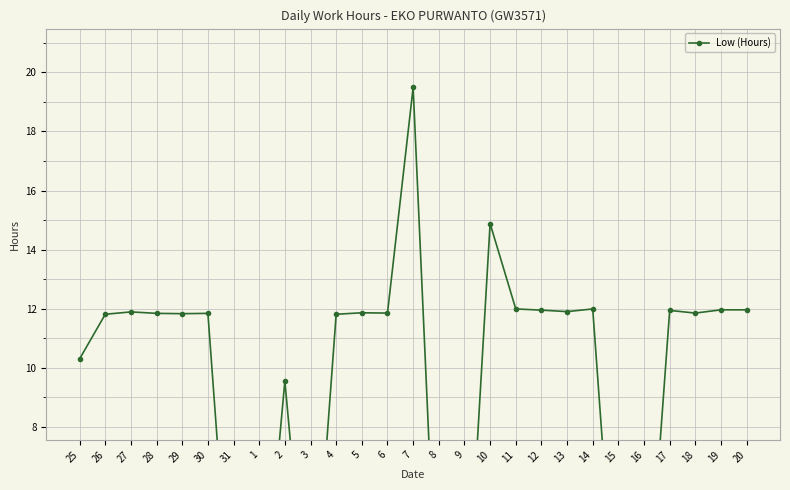

Where is the first local maximum?

27